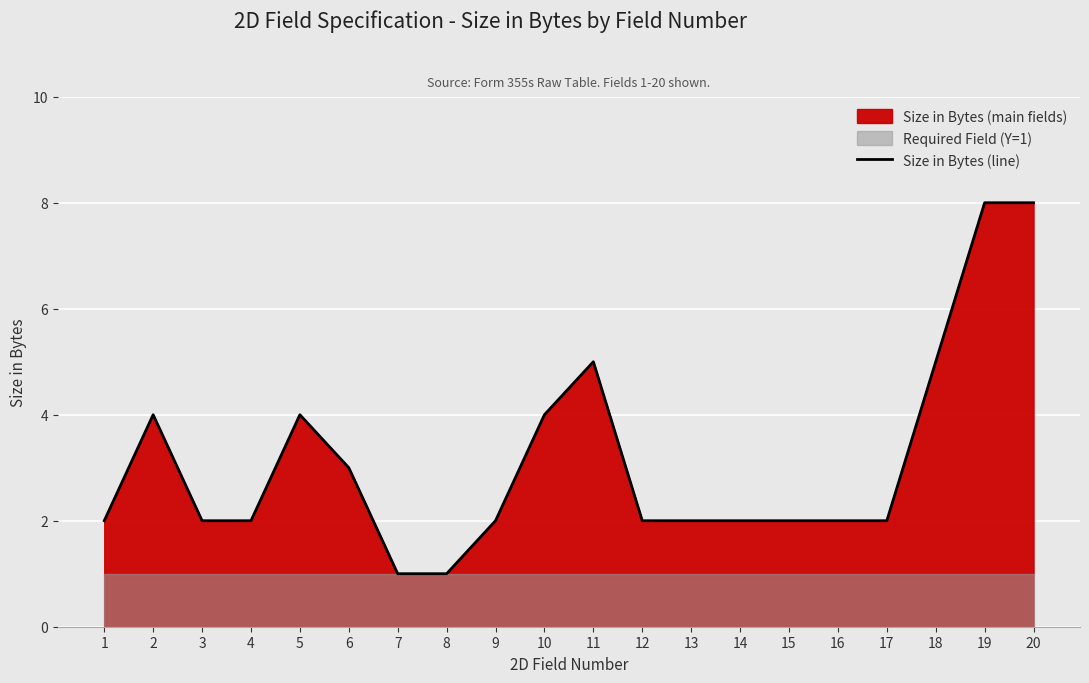

How many lines are shown in the chart?

1